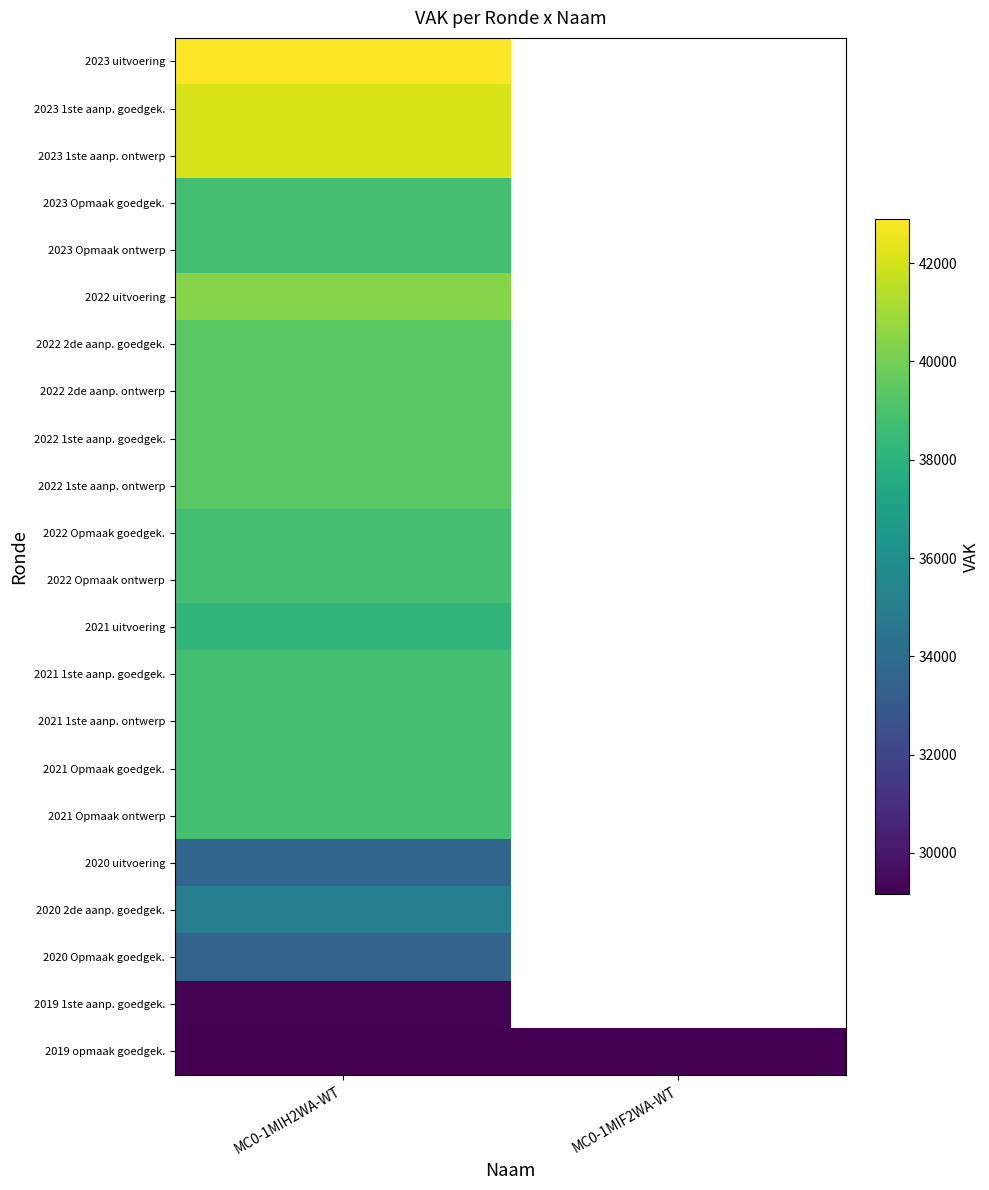

What is the greatest value displayed?

42906.0